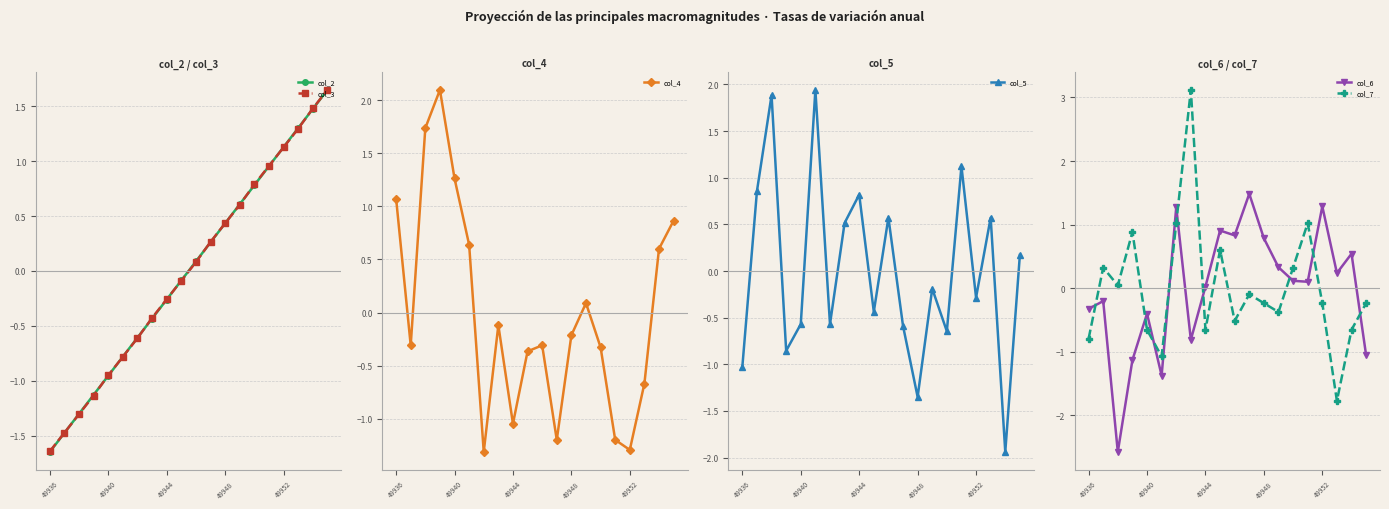

Rank the series by their maximum value, from highest to lowest.

col_7, col_4, col_5, col_3, col_2, col_6